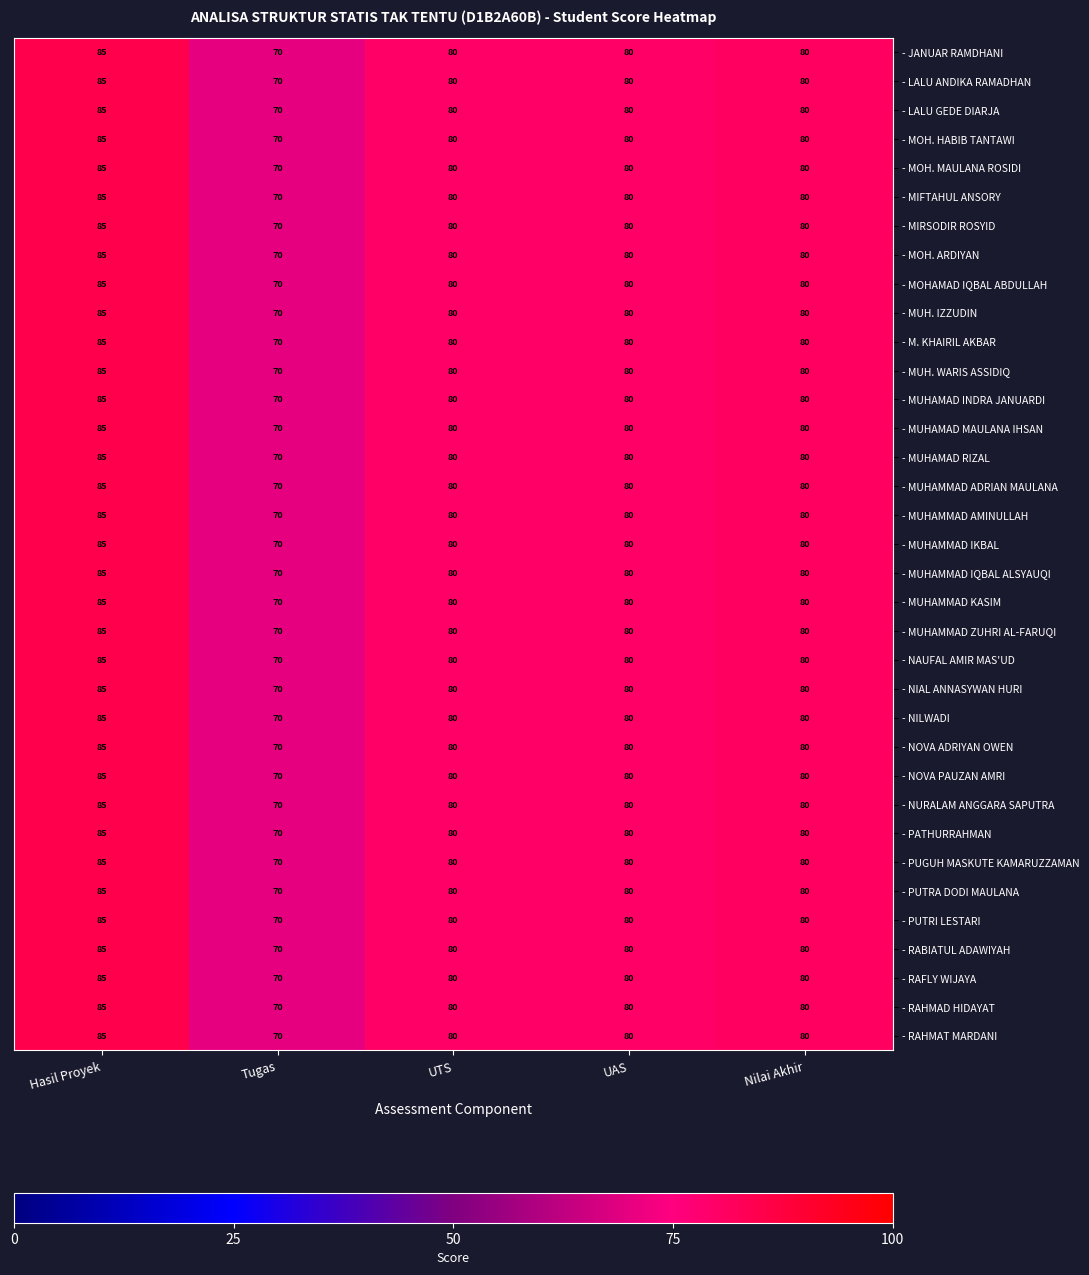

What is the total value across all series at Tugas?

2450